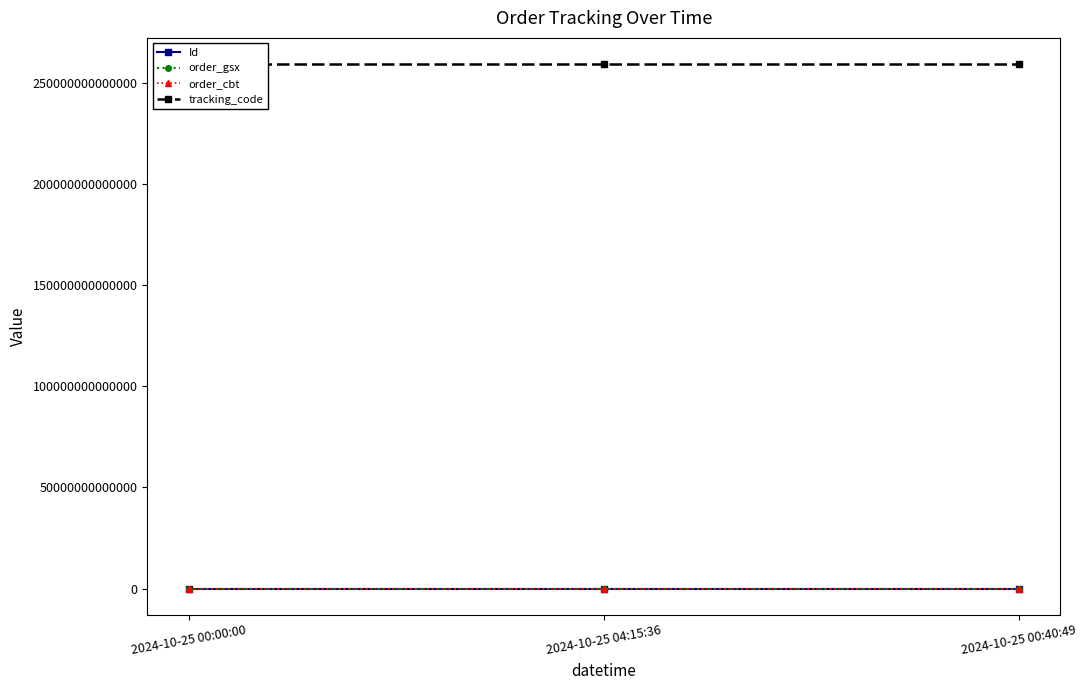

What is the label of the 3rd point from the right?

2024-10-25 00:00:00